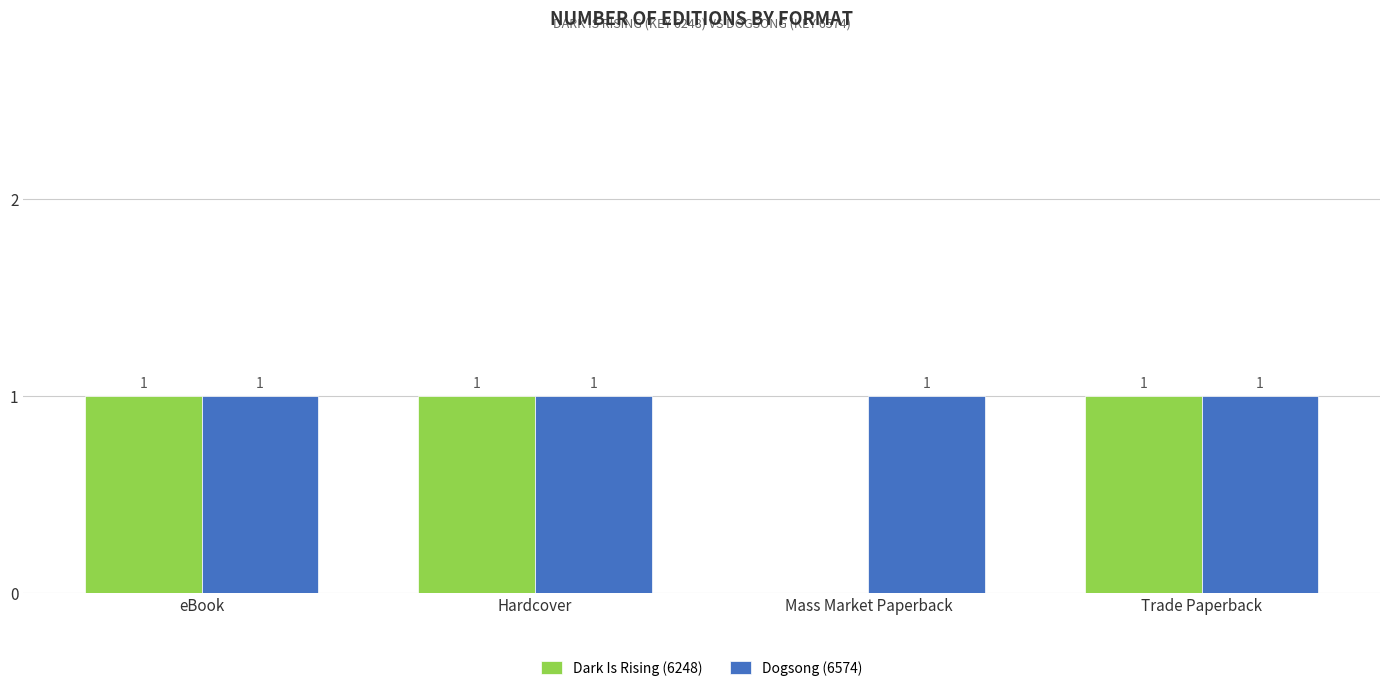

How many Dark Is Rising (6248) values are between 1 and 2?

3